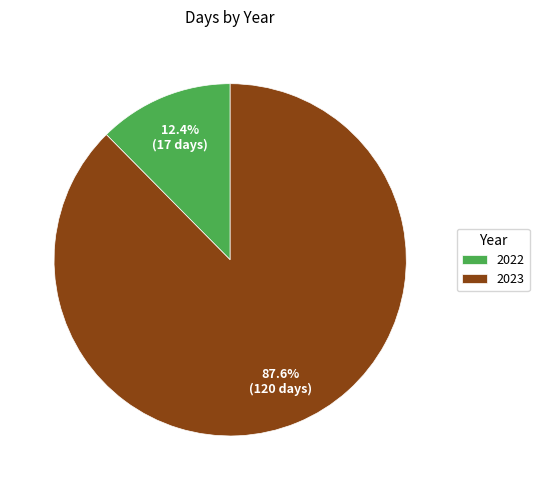

What is the ratio of the value at 2023 to the value at 2022?

7.1